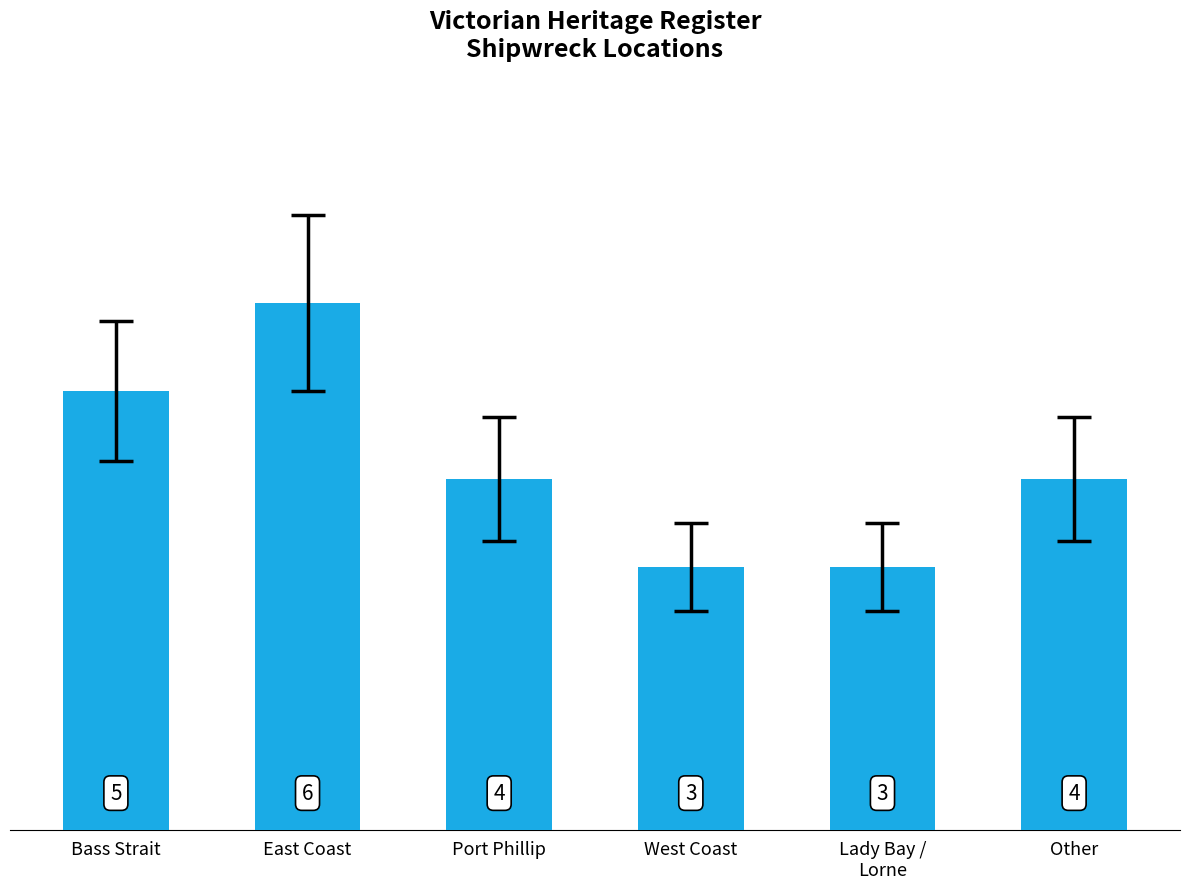

What position from the right is Bass Strait?

6